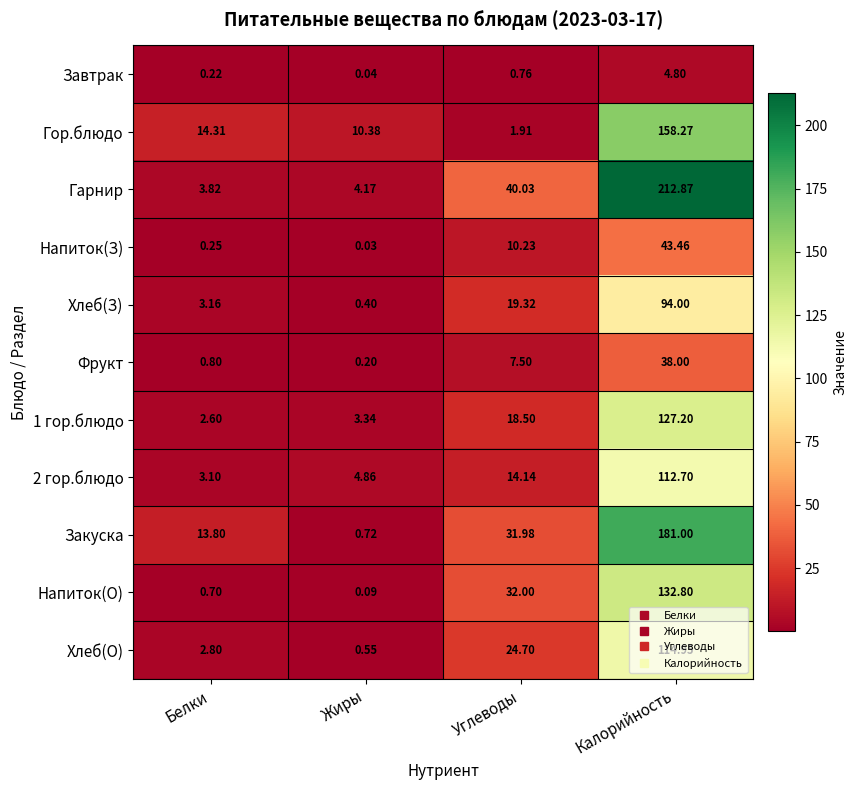

At Белки, list the series in order from smallest to largest.

Завтрак, Напиток(З), Напиток(О), Фрукт, 1 гор.блюдо, Хлеб(О), 2 гор.блюдо, Хлеб(З), Гарнир, Закуска, Гор.блюдо